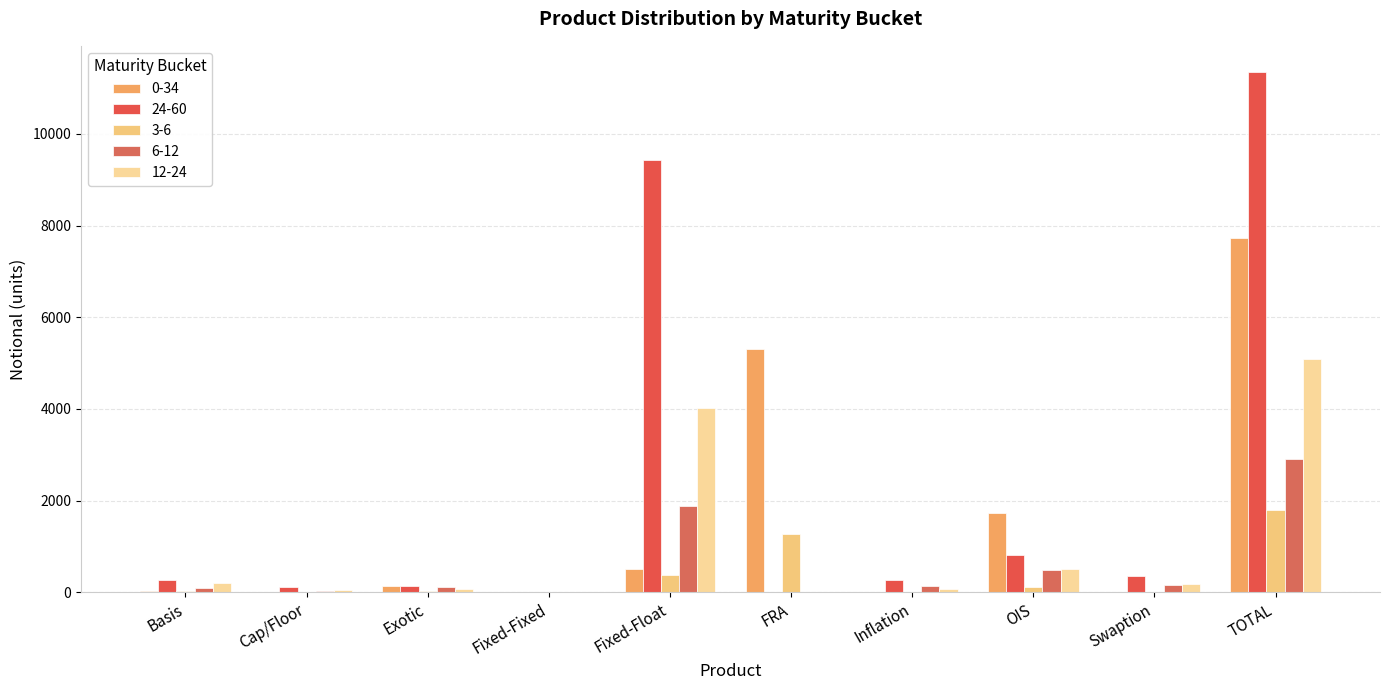

The value of 6-12 at Inflation is 30. True or false?

False